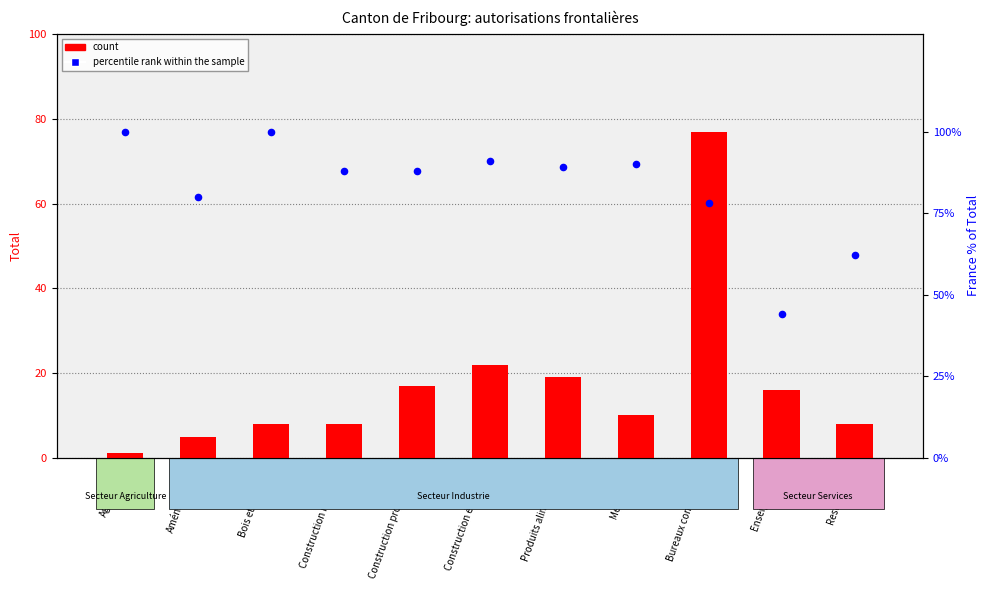

At which category is the sum across all series the highest?

Bureaux consultation